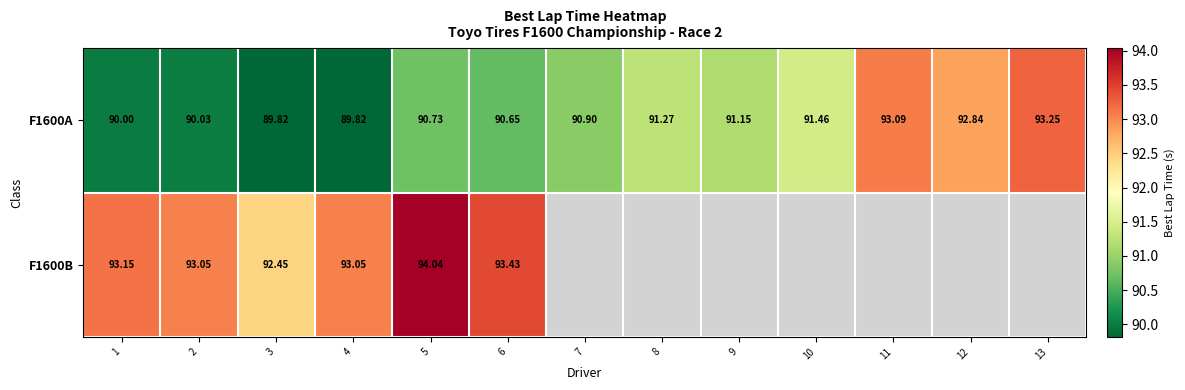

Which series has the widest spread of values?

F1600A